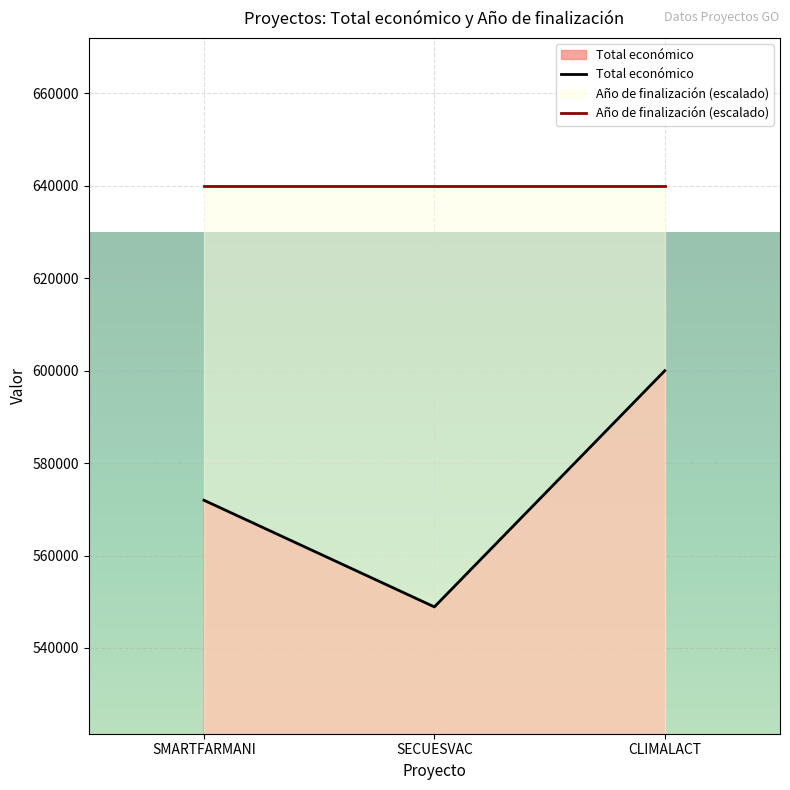

Which series has the widest spread of values?

Total económico